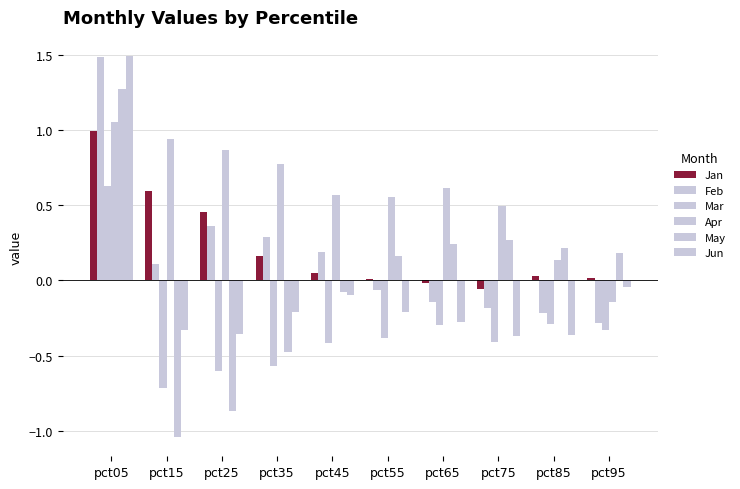

List the labels in order of Jun value, smallest first.

pct75, pct85, pct25, pct15, pct65, pct55, pct35, pct45, pct95, pct05